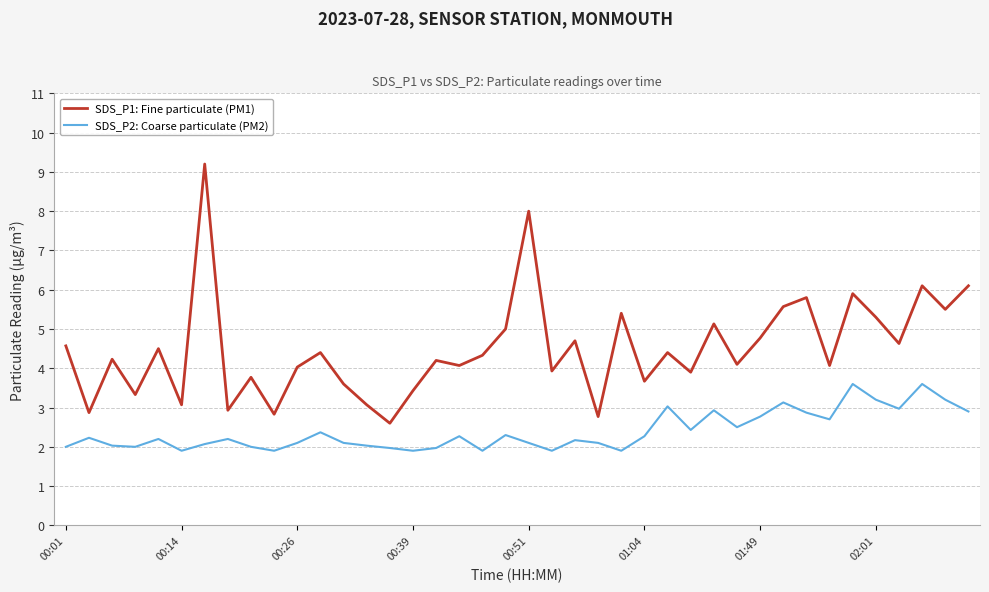

Which series has the largest total across all categories?

SDS_P1: Fine particulate (PM1)